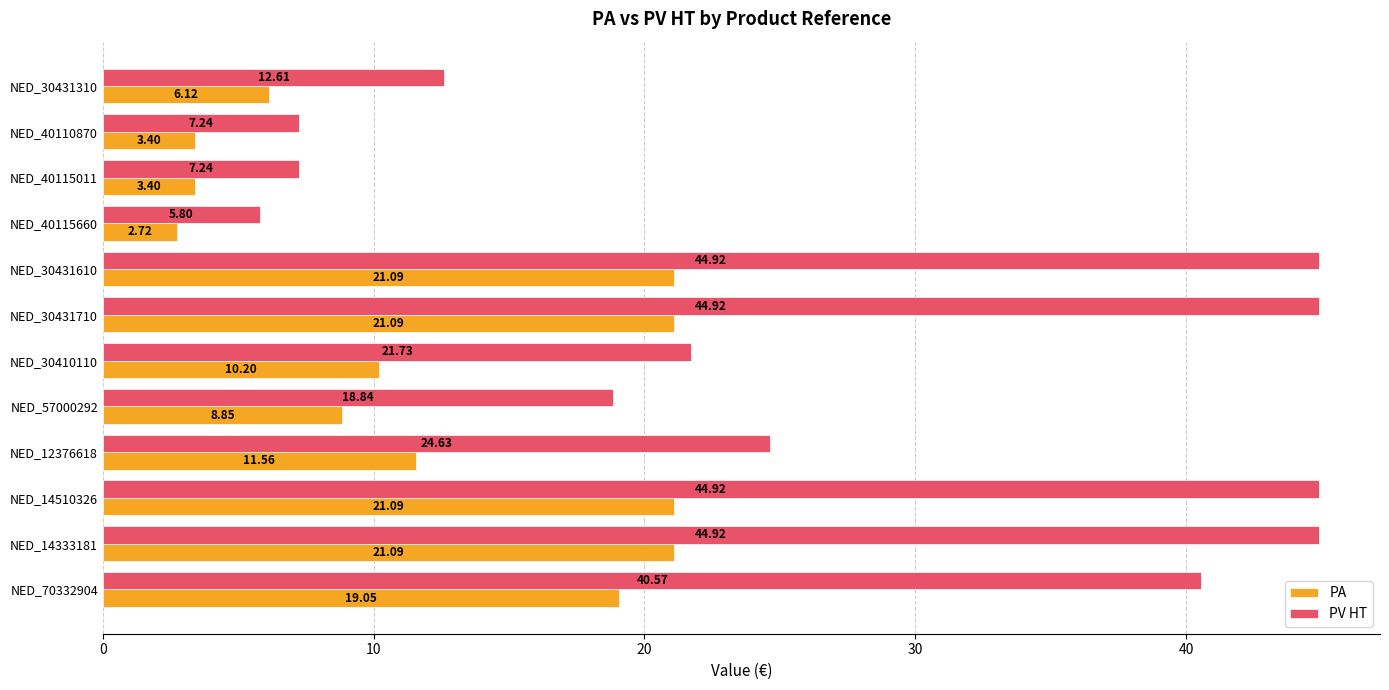

At which label is PA closest to 11?

NED_12376618